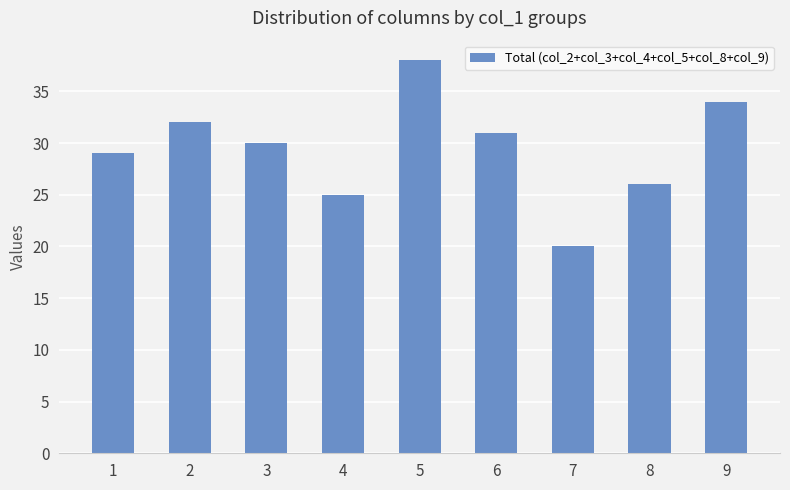

Which has a higher value, 7 or 9?

9